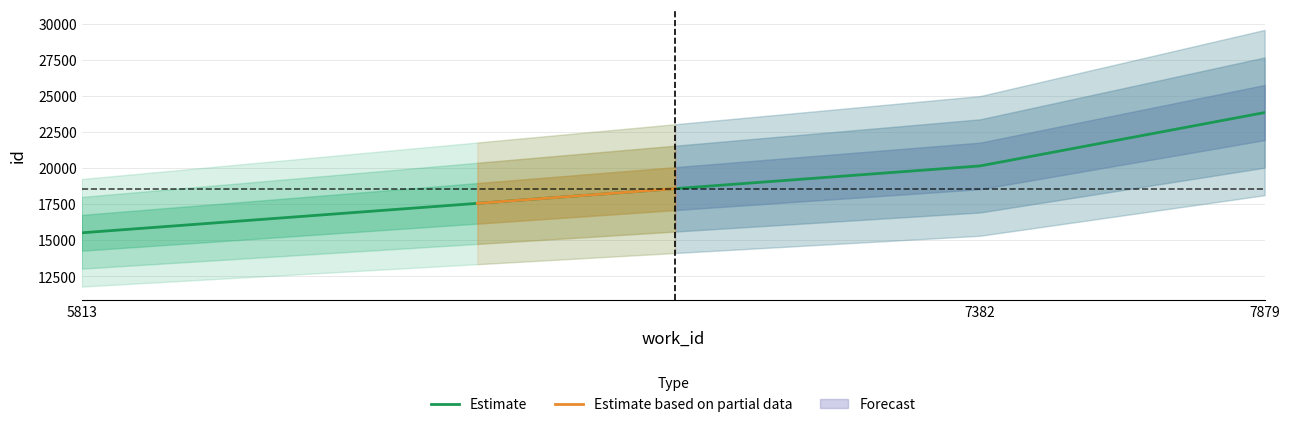

What is the lowest value of the Estimate series?

15515.0